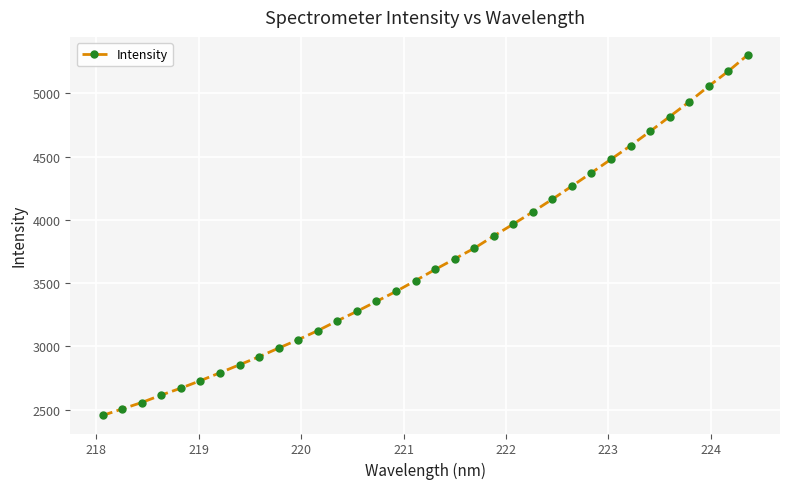

What is the minimum value shown in the chart?

2453.0